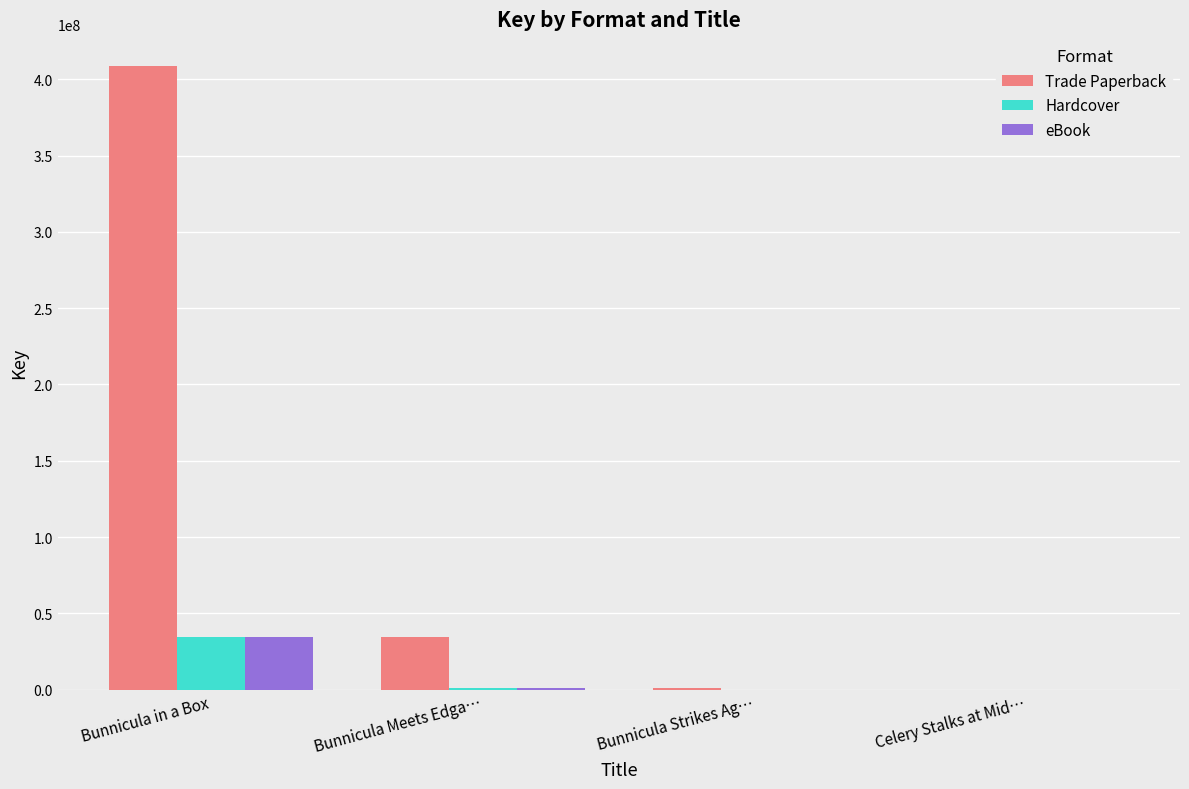

Count the number of data series in this chart.

3